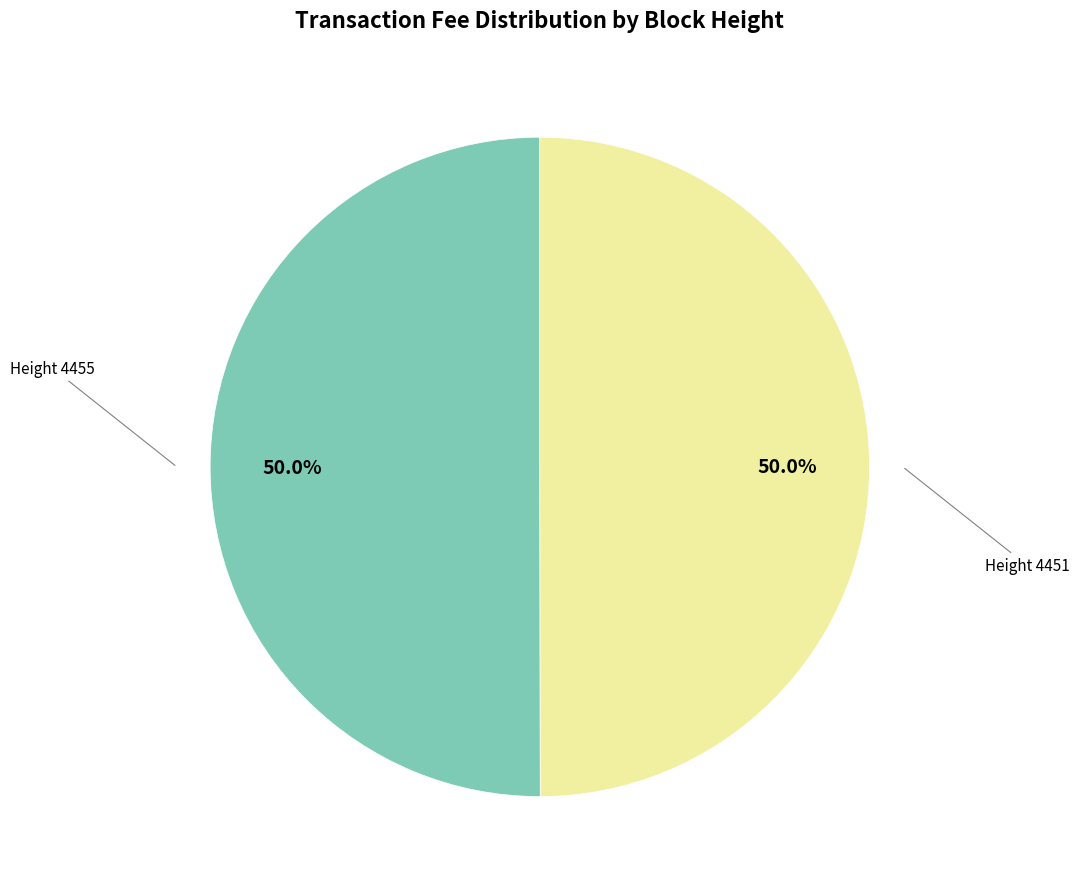

How many segments does this pie chart have?

2